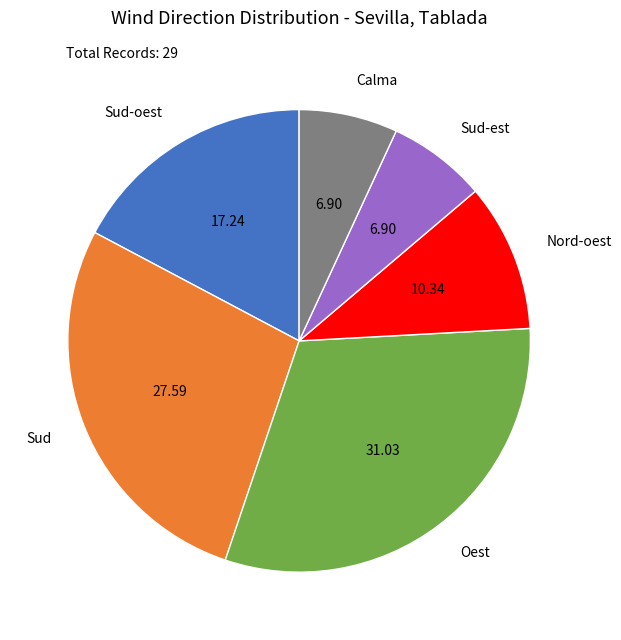

Between Sud-est and Nord-oest, which is larger?

Nord-oest